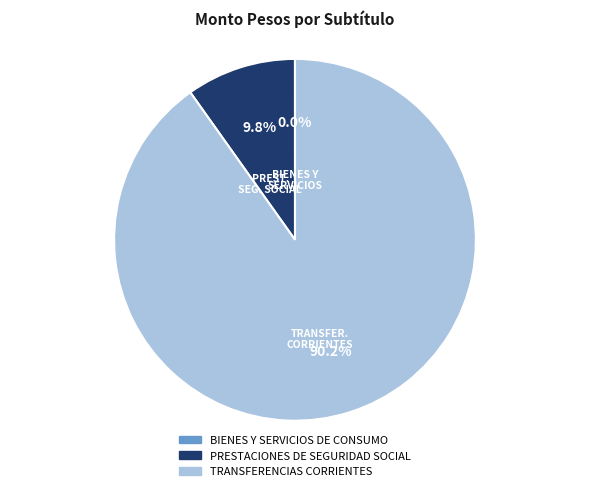

To the nearest percent, what is the difference between the PRESTACIONES DE SEGURIDAD SOCIAL and TRANSFERENCIAS CORRIENTES slice percentages?

80%